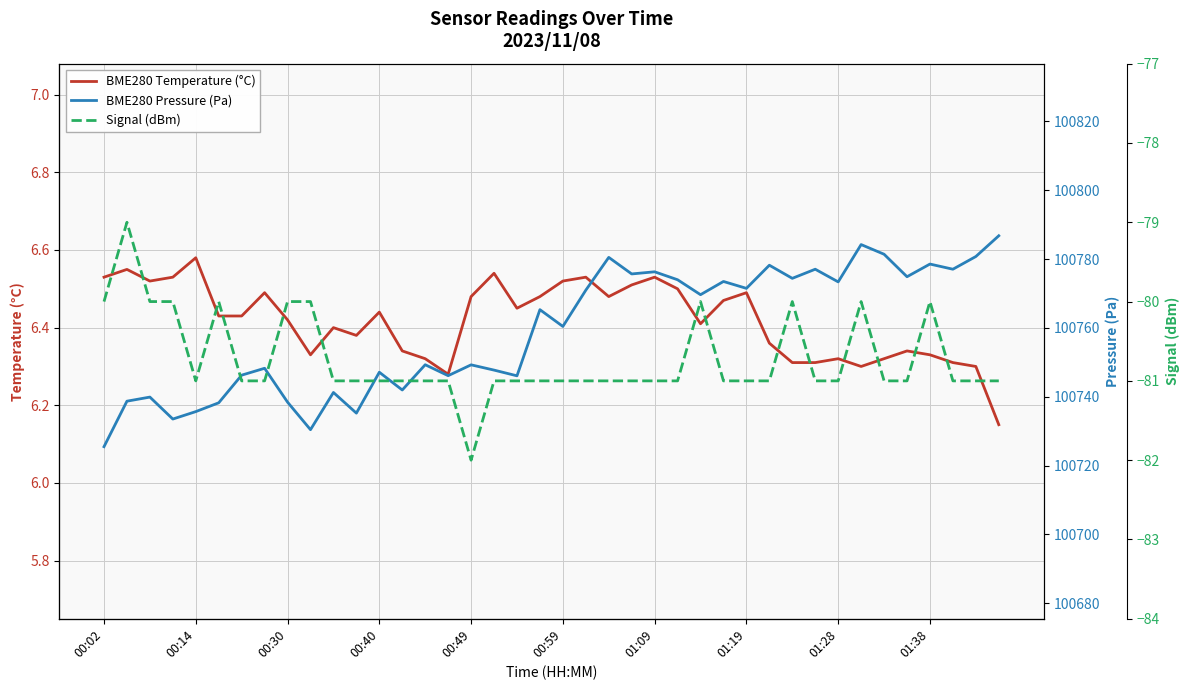

What is the value of the Signal (dBm) point at the 13th from the left?

-81.0